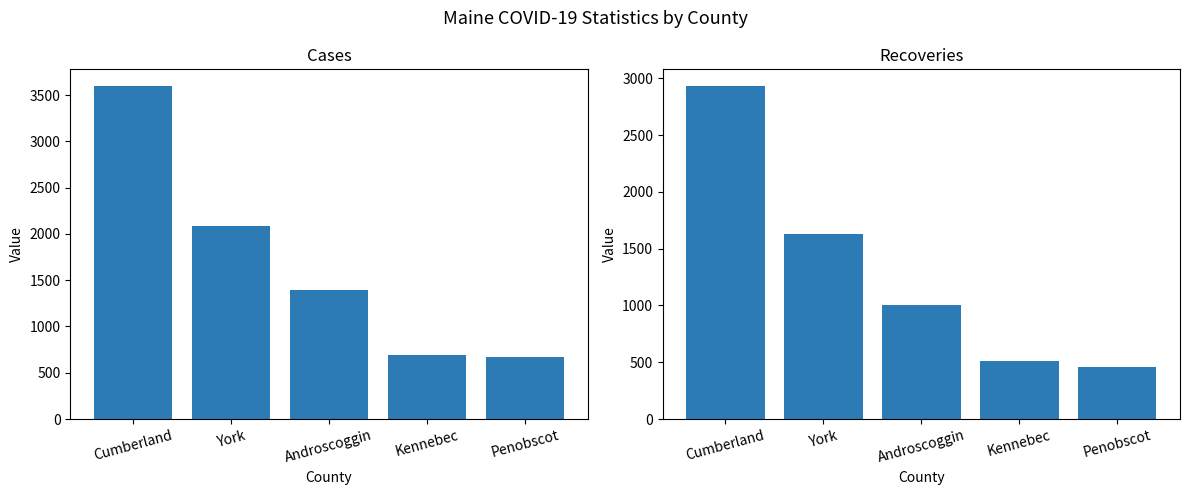

What is the average value of the CASES series?

1688